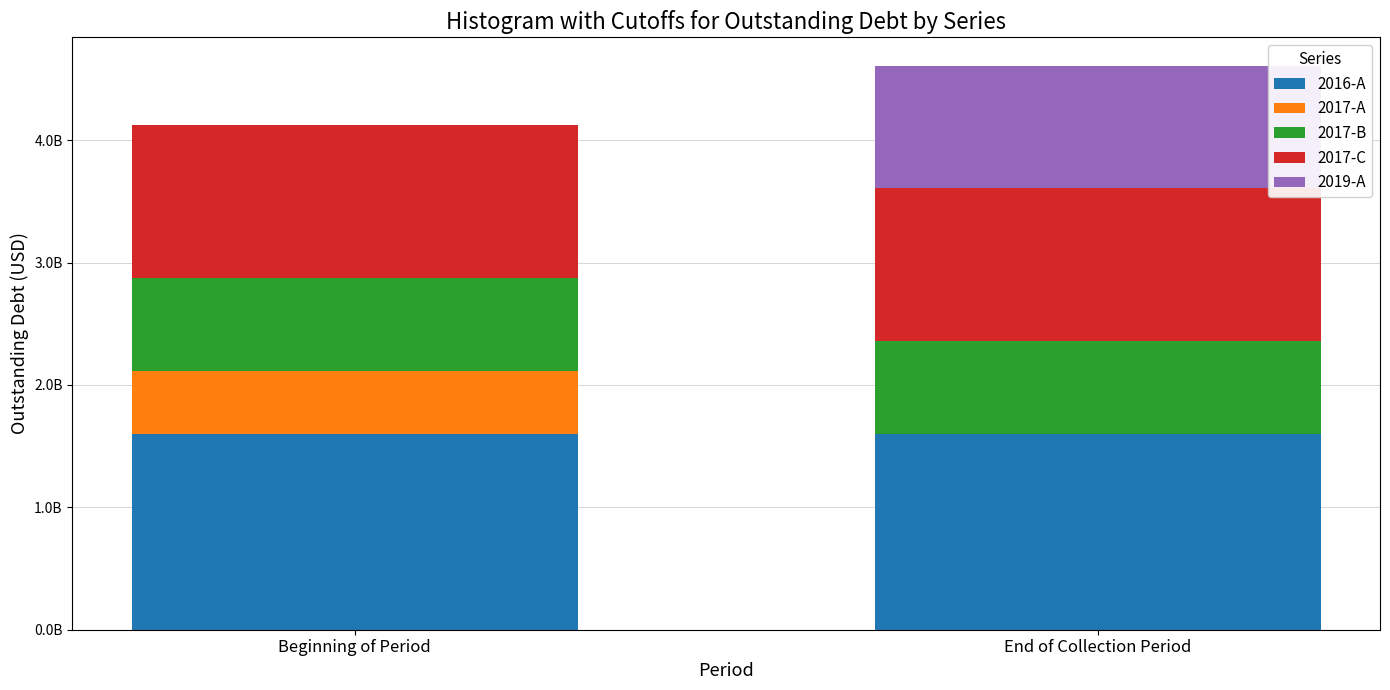

Are the bars horizontal?

No